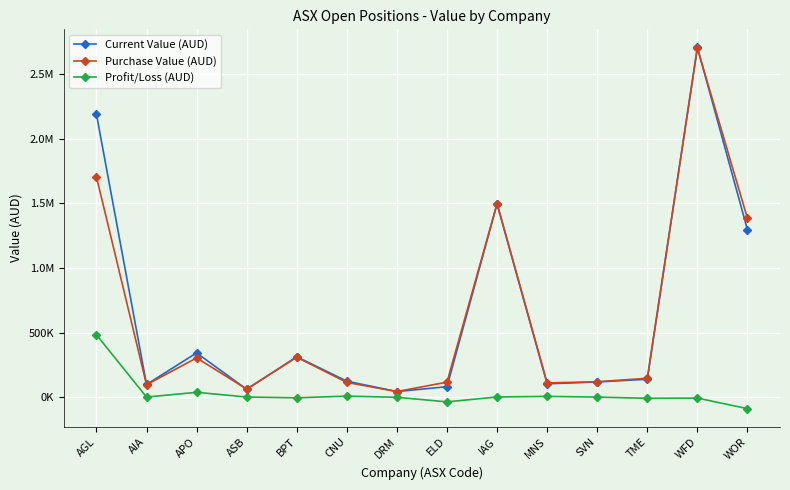

Does the chart have visible grid lines?

Yes